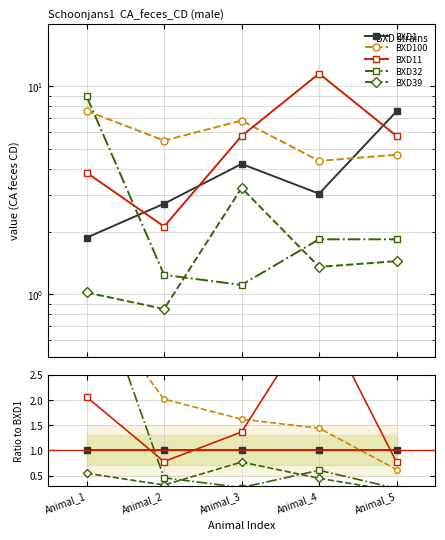

Is this an area chart (filled region under the line)?

No